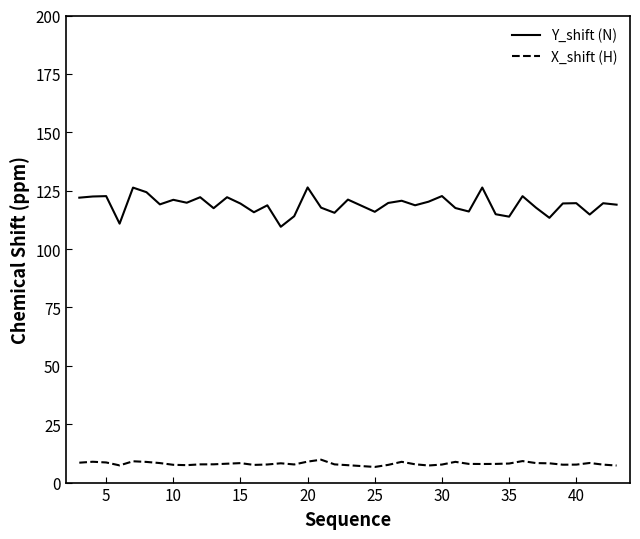

Which series has the widest spread of values?

Y_shift (N)